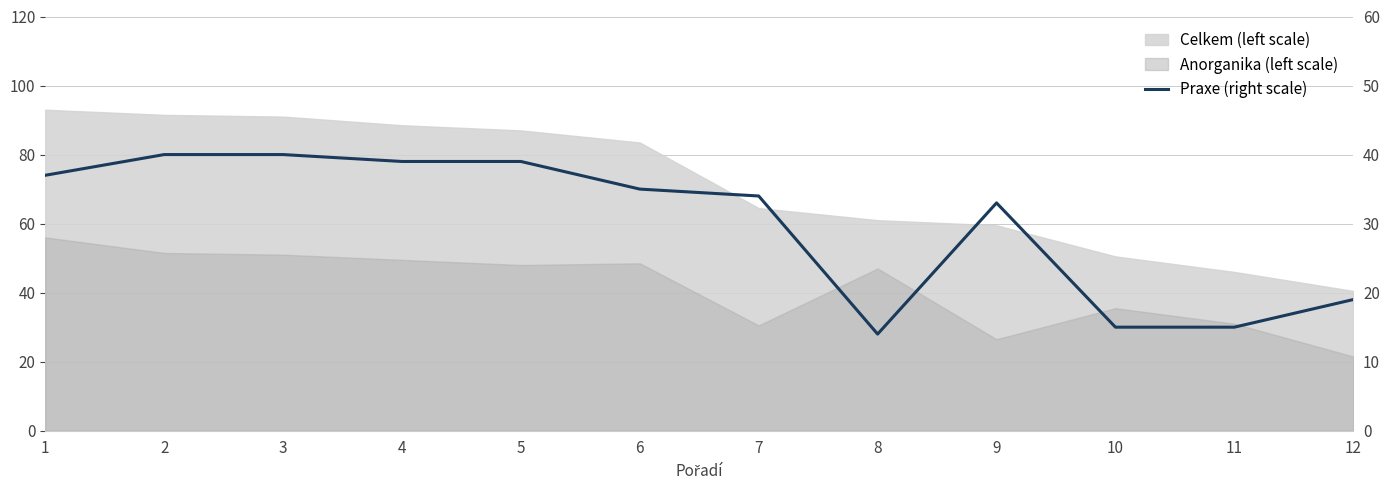

True or false: the data shows 14 at 2.

False